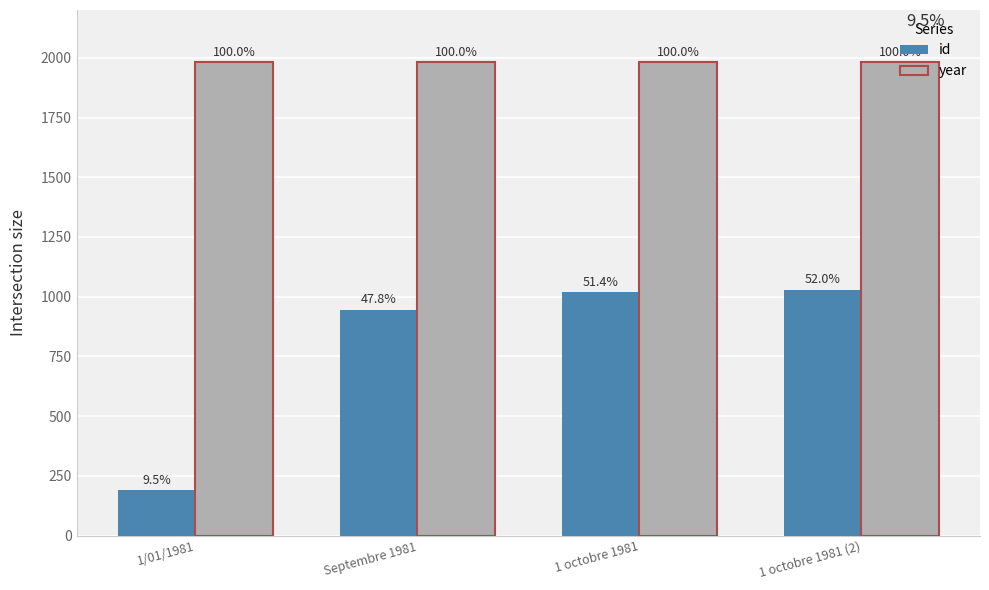

List the labels in order of year value, smallest first.

1/01/1981, Septembre 1981, 1 octobre 1981, 1 octobre 1981 (2)